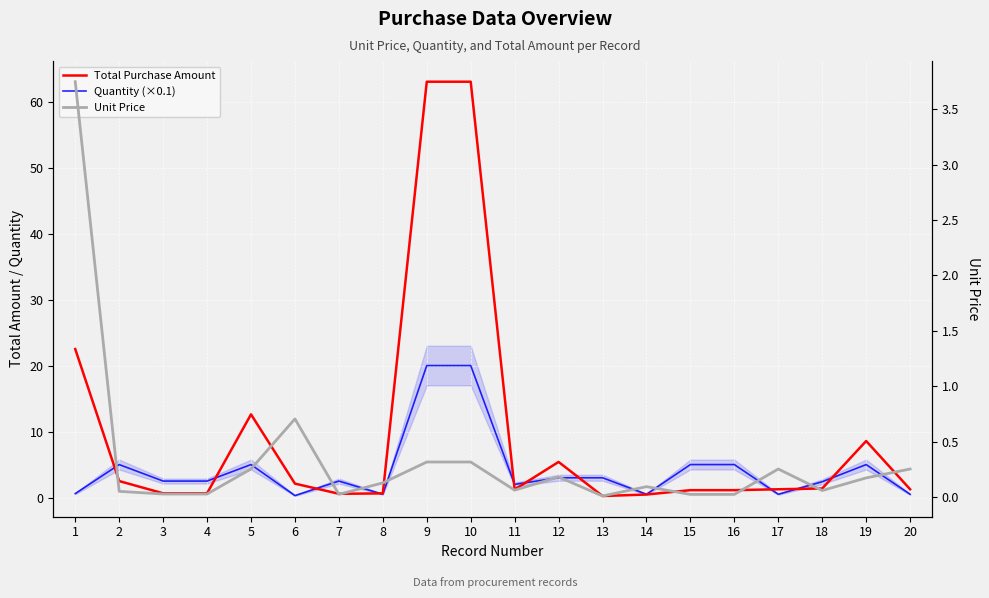

At which category is the sum across all series the highest?

9